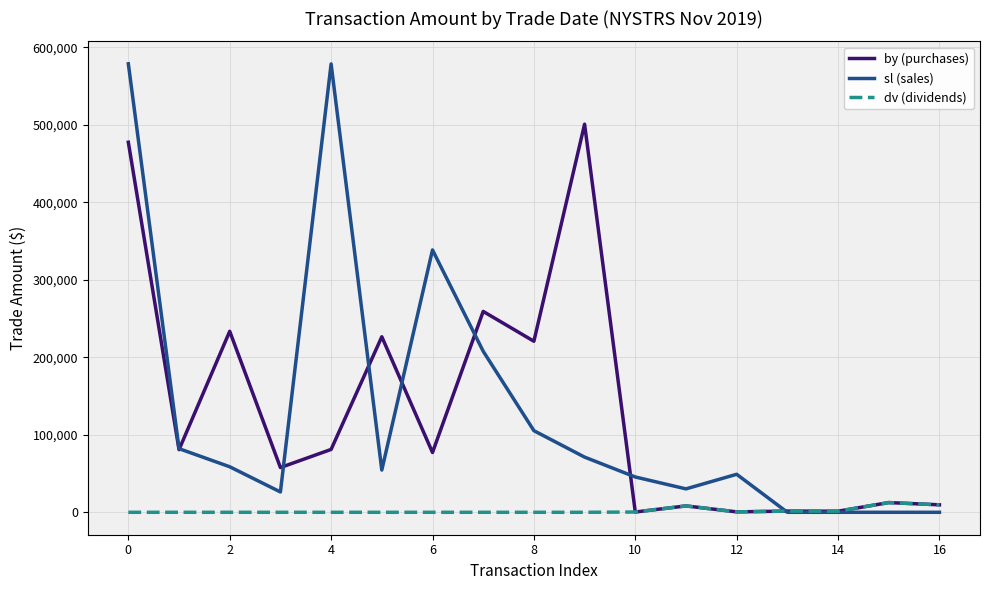

What is the greatest value displayed?

578964.0